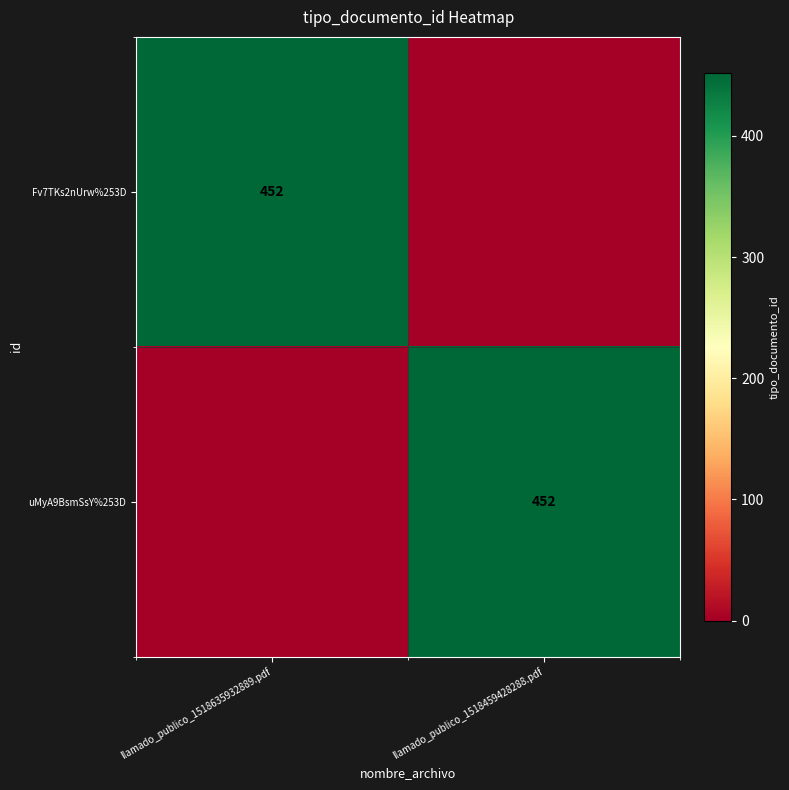

The value of uMyA9BsmSsY%253D at llamado_publico_1518459428288.pdf is 677. True or false?

False